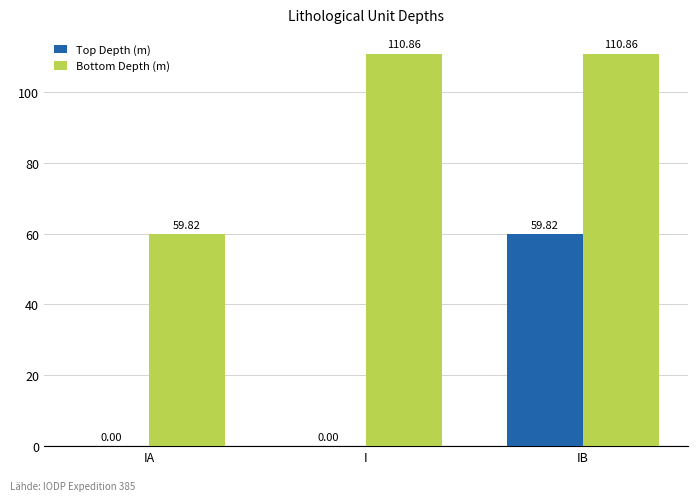

Are the bars grouped side by side (vs. stacked)?

Yes